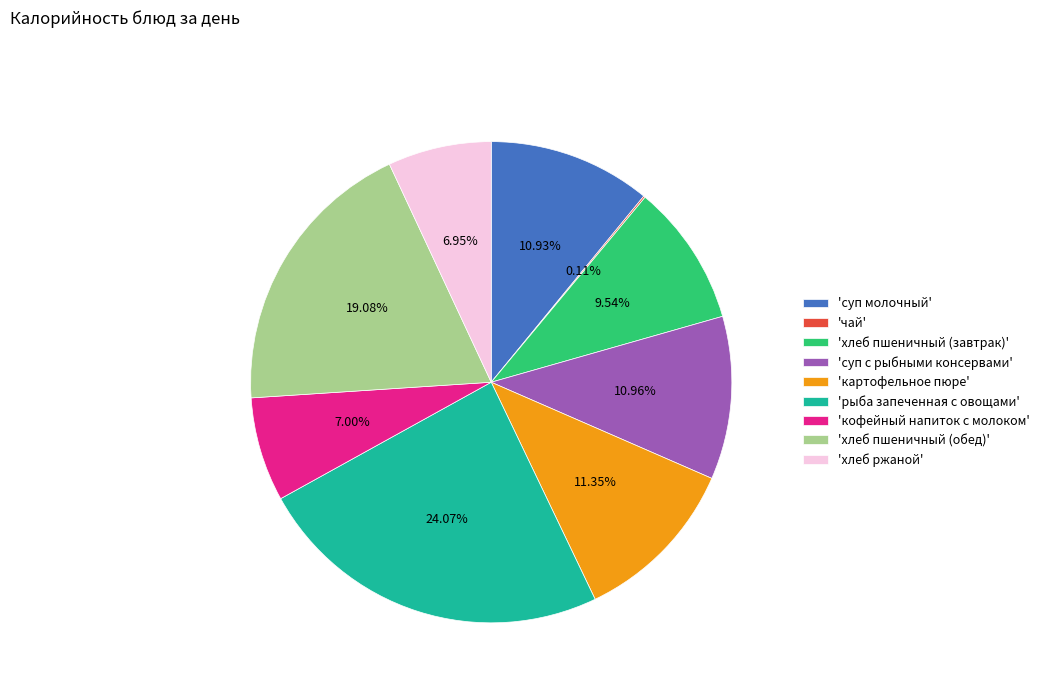

Does 'хлеб пшеничный (обед)' represent more than half of the total?

No